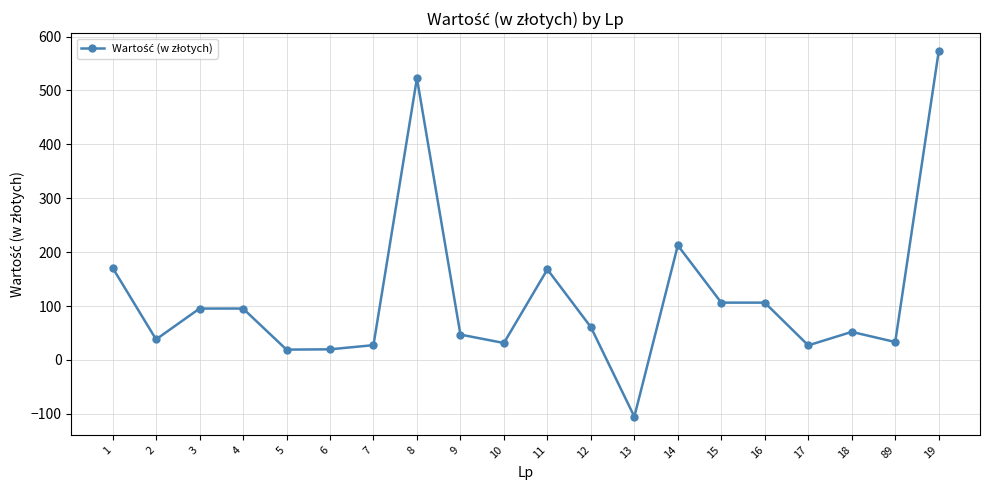

What is the value of the 1st point from the left?

171.0